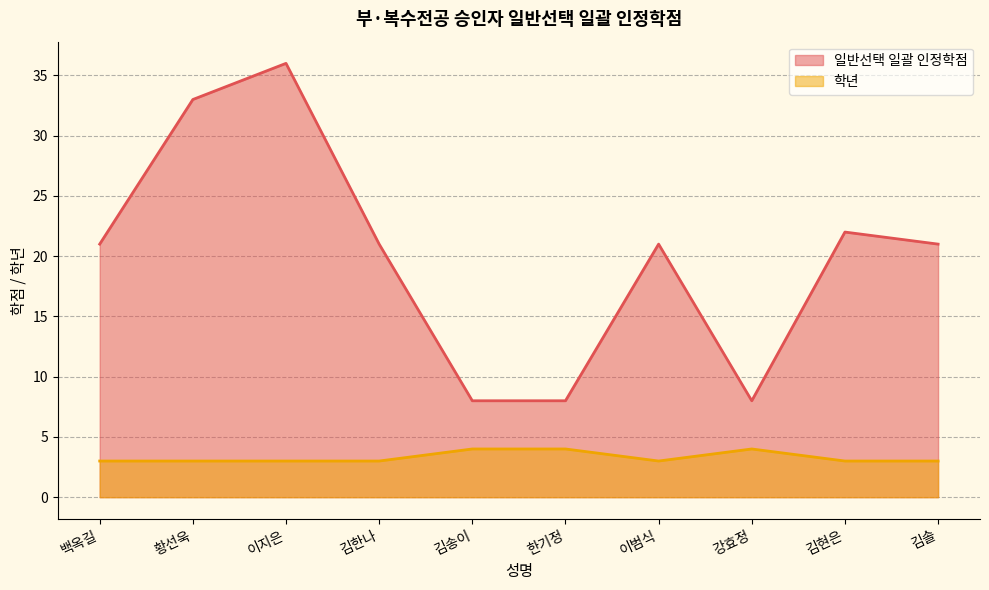

True or false: 학년 and 일반선택 일괄 인정학점 cross at least once.

False